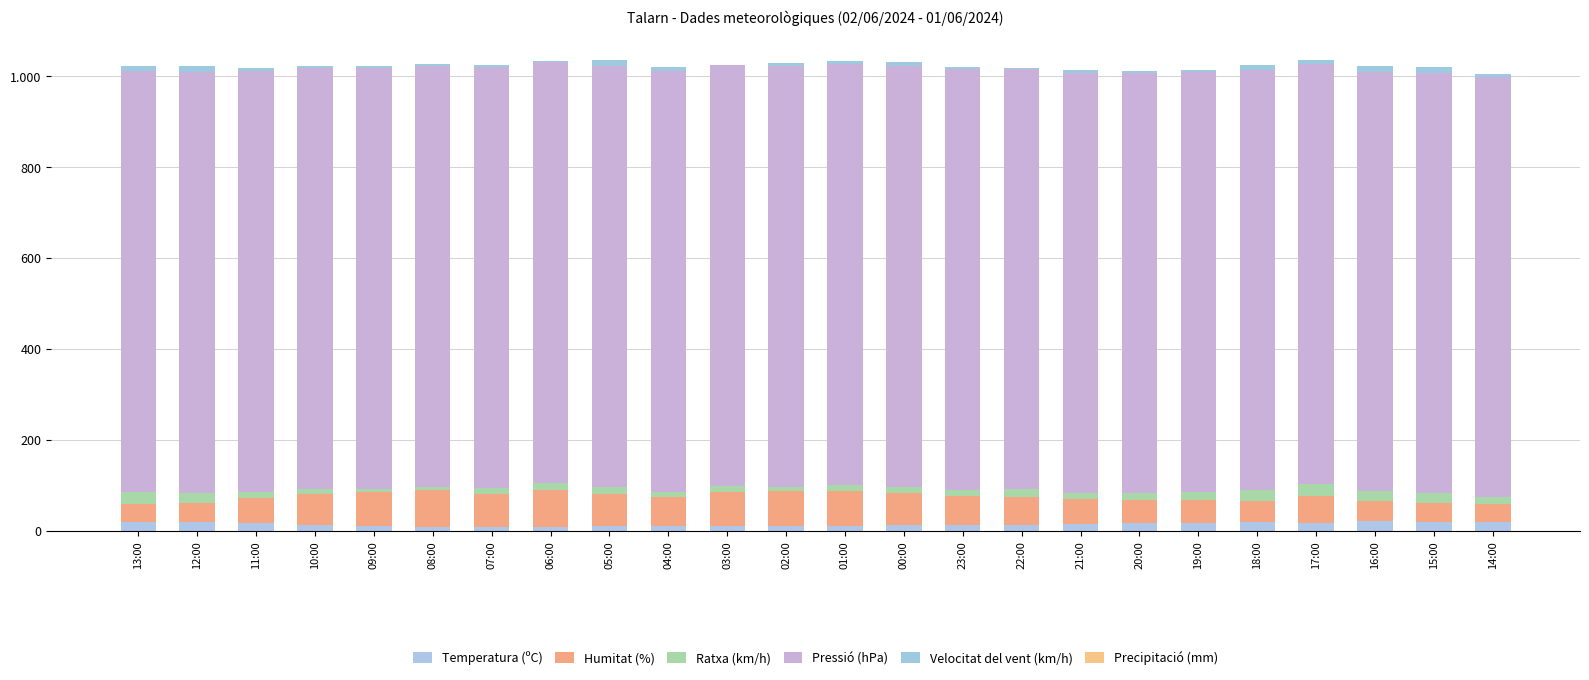

Does the chart contain stacked bars?

Yes